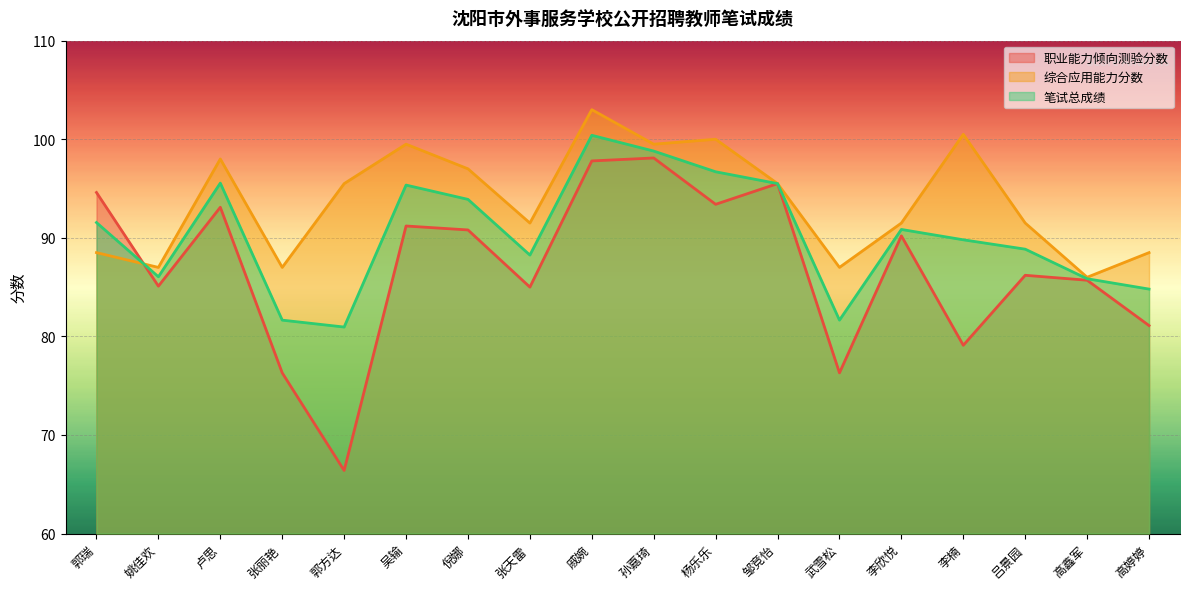

Which series has the largest total across all categories?

综合应用能力分数